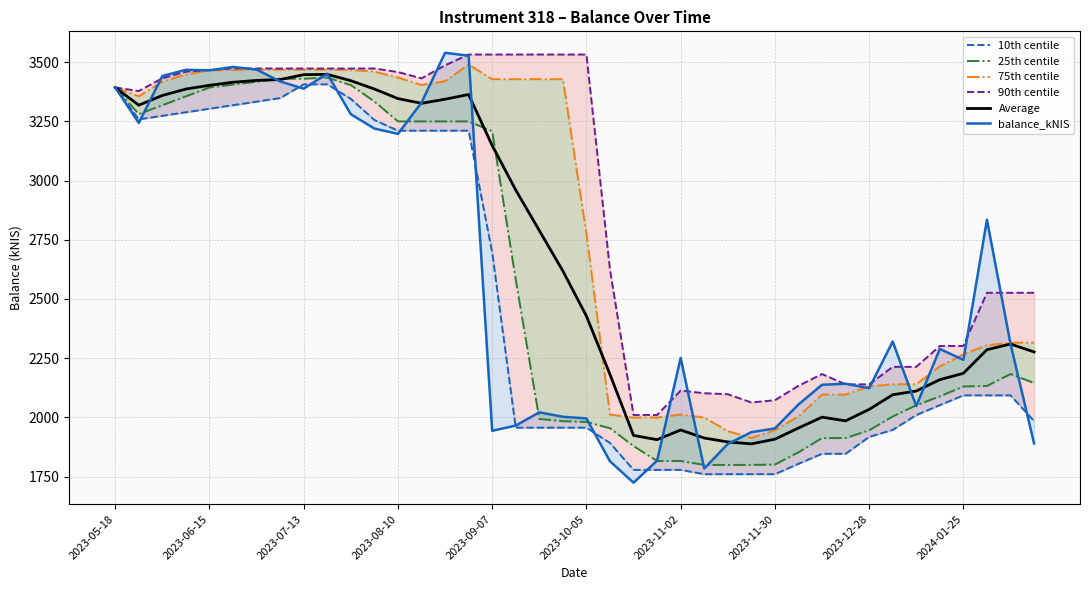

Reading left to right, extract all data points from this chart.

10th centile: 3393.1	3258.5	3273.5	3288.4	3303.4	3318.3	3333.3	3348.5	3406.4	3406.4	3344.9	3255.9	3210.7	3210.7	3210.7	3210.7	2695.7	1956.5	1956.5	1956.5	1956.5	1891.7	1778.3	1778.3	1778.3	1760.1	1760.1	1760.1	1760.1	1804.0	1846.2	1846.2	1917.6	1947.0	2009.8	2051.7	2092.9	2092.9	2092.9	1984.4
25th centile: 3393.1	3280.9	3318.3	3355.7	3393.1	3405.2	3417.4	3430.1	3430.1	3434.9	3403.3	3334.1	3249.9	3249.9	3249.9	3249.9	3208.5	2581.3	1993.3	1983.9	1980.4	1954.3	1878.8	1815.8	1815.8	1799.2	1799.2	1799.2	1800.6	1852.5	1912.6	1912.6	1945.4	2004.0	2051.0	2088.9	2130.4	2132.6	2183.0	2145.1
75th centile: 3393.1	3355.7	3417.4	3448.2	3465.7	3467.2	3468.3	3468.3	3468.3	3468.3	3467.3	3460.1	3434.9	3403.3	3419.7	3489.4	3428.2	3428.2	3428.2	3428.2	2774.3	2011.9	1999.1	1999.1	2011.9	1999.1	1941.6	1912.6	1945.4	2004.0	2096.1	2096.1	2130.4	2139.8	2139.8	2215.5	2265.9	2304.7	2315.5	2315.5
90th centile: 3393.1	3378.1	3432.0	3459.9	3466.9	3473.7	3473.2	3473.2	3473.2	3473.2	3473.2	3473.2	3458.3	3431.6	3486.6	3532.3	3532.3	3532.3	3532.3	3532.3	3532.3	2623.7	2010.0	2010.0	2113.1	2101.9	2097.8	2062.9	2072.4	2133.1	2183.0	2139.4	2139.4	2213.3	2213.3	2301.6	2301.6	2526.1	2526.1	2526.1
Average: 3393.1	3318.3	3359.4	3386.5	3402.3	3415.2	3422.9	3426.5	3447.2	3448.6	3421.8	3386.6	3346.3	3326.3	3343.6	3363.5	3148.0	2960.2	2789.0	2618.3	2427.8	2181.4	1923.8	1905.8	1946.6	1912.7	1896.3	1888.0	1907.9	1955.1	2000.8	1985.3	2033.7	2095.5	2111.2	2159.2	2186.1	2285.7	2309.7	2276.4
balance_kNIS: 3393.1	3243.6	3441.7	3467.7	3465.7	3479.8	3468.8	3418.5	3388.2	3451.3	3280.1	3219.7	3197.2	3329.0	3539.5	3527.4	1943.3	1965.3	2021.2	2002.6	1995.6	1814.4	1724.2	1817.3	2251.0	1784.0	1887.7	1937.5	1953.3	2054.6	2137.6	2142.0	2123.2	2320.3	2047.5	2289.1	2242.8	2834.7	2310.6	1889.9